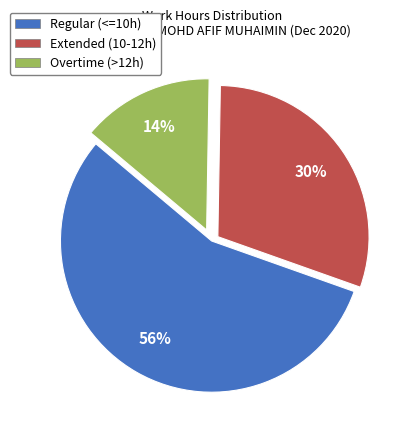

To the nearest percent, what is the average slice percentage?

33%